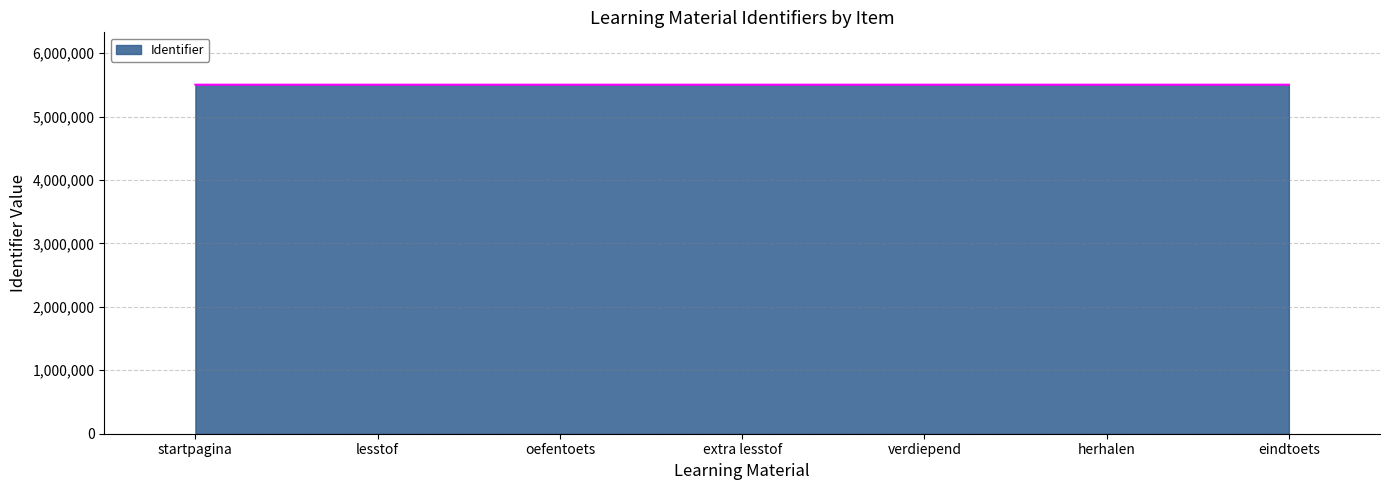

What is the sum of the values at oefentoets and verdiepend?

11005126